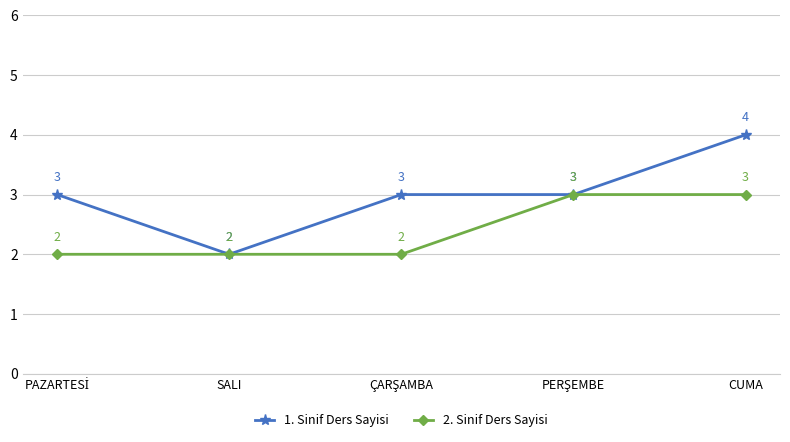

What is the sum of all 2. Sinif Ders Sayisi values?

12